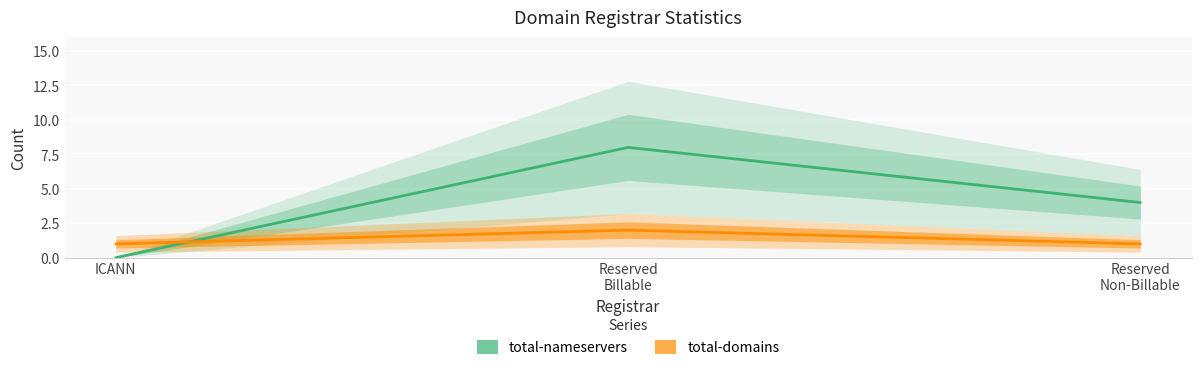

What is the greatest value displayed?

8